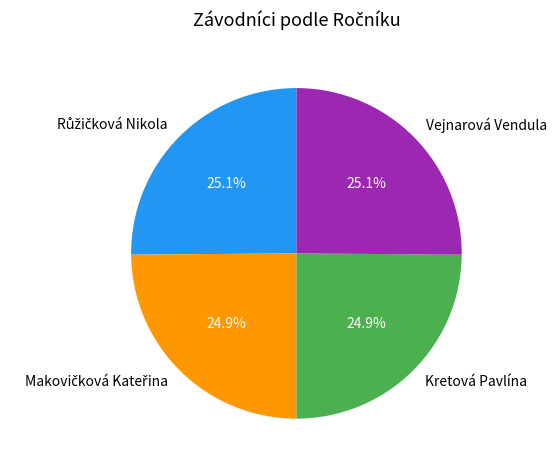

Is there a majority slice in this chart?

No